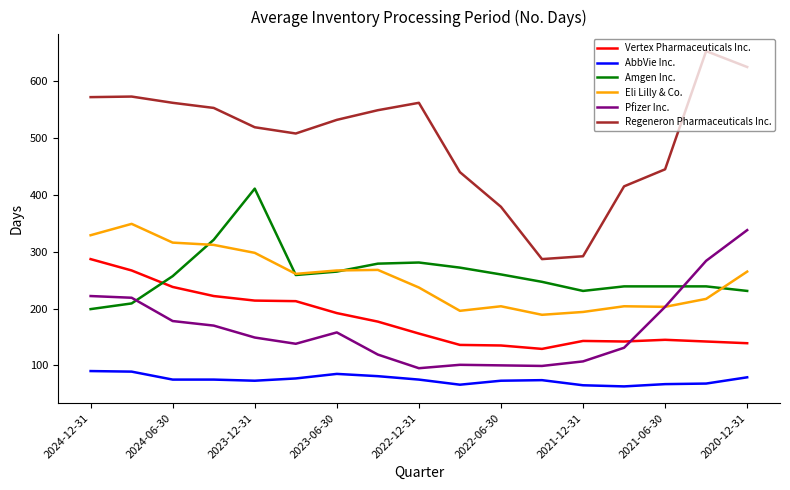

True or false: Regeneron Pharmaceuticals Inc. and Pfizer Inc. intersect in this chart.

False